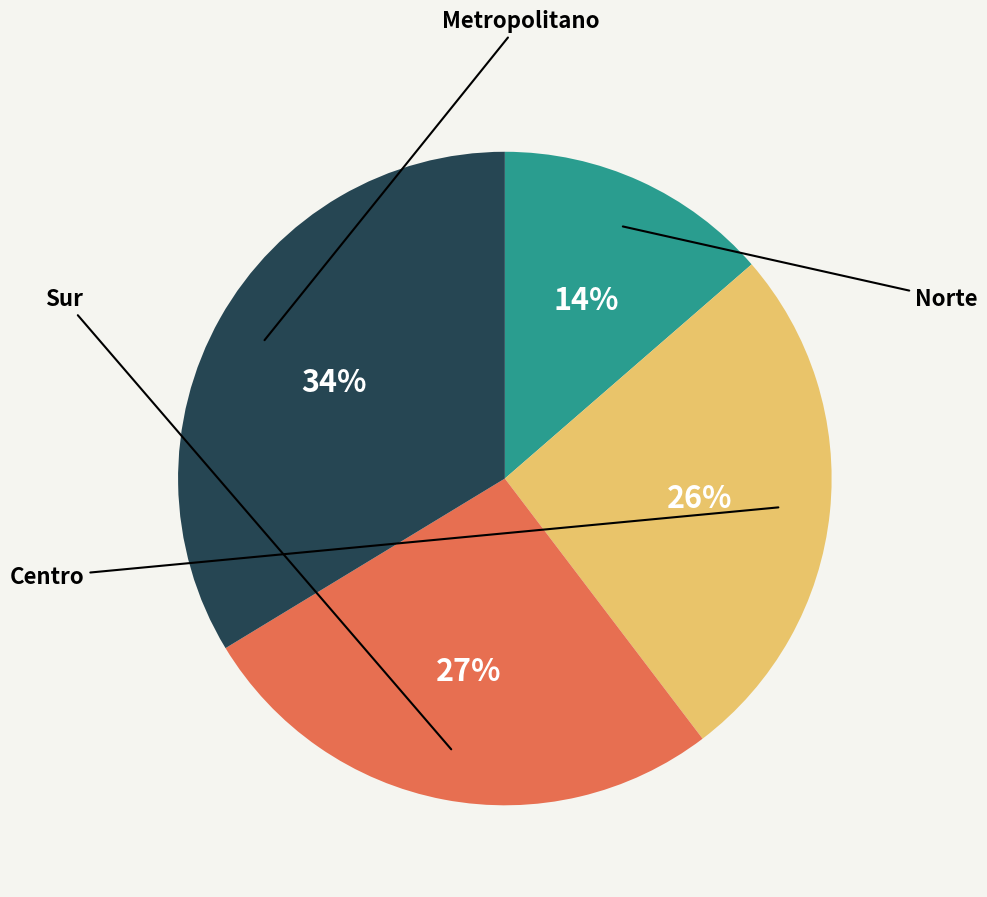

Is there any slice that represents more than half of the pie?

No